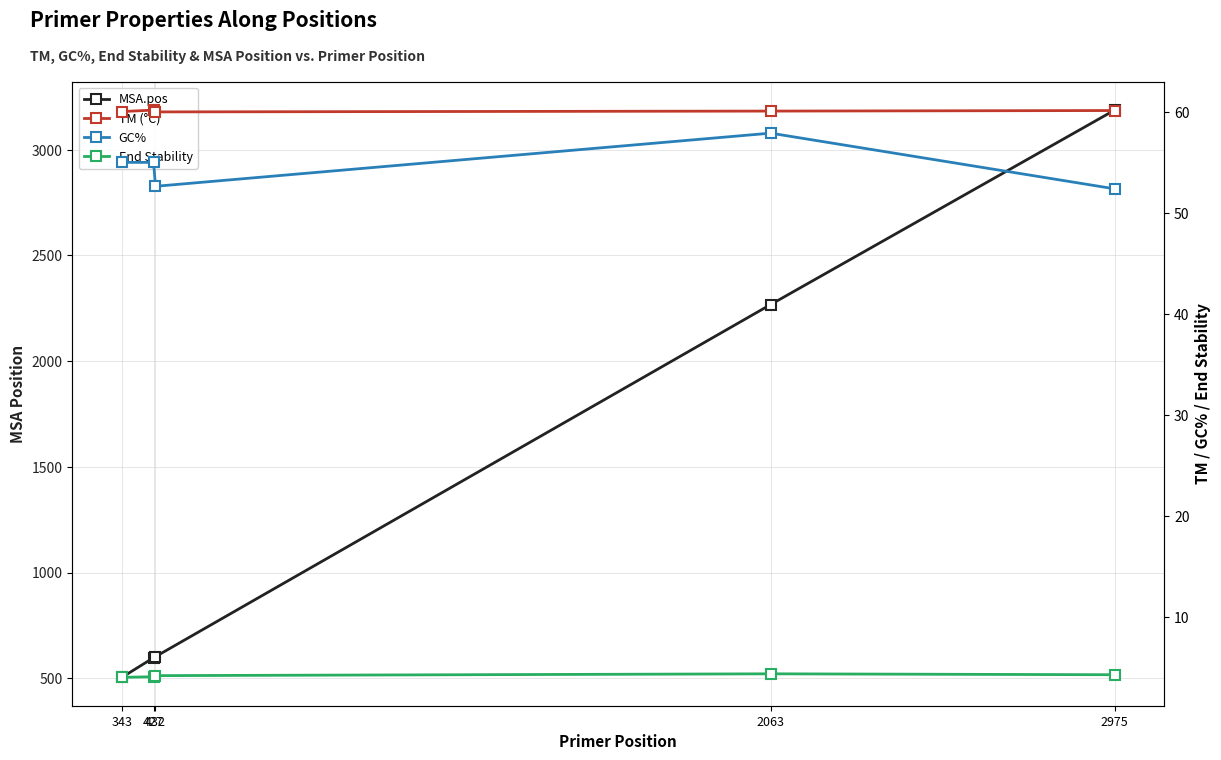

Reading left to right, transcribe all the data shown in this chart.

MSA.pos: 504.0	597.0	602.0	2268.0	3188.0
TM (°C): 60.0	60.2	60.0	60.1	60.1
GC%: 55.0	55.0	52.6	57.9	52.4
End Stability: 4.0	4.1	4.2	4.3	4.3